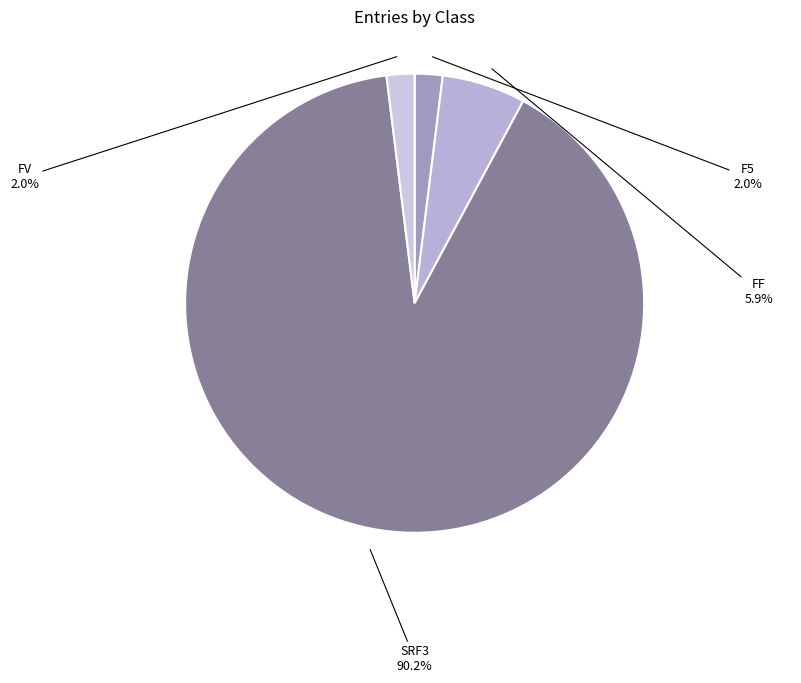

How many segments does this pie chart have?

4